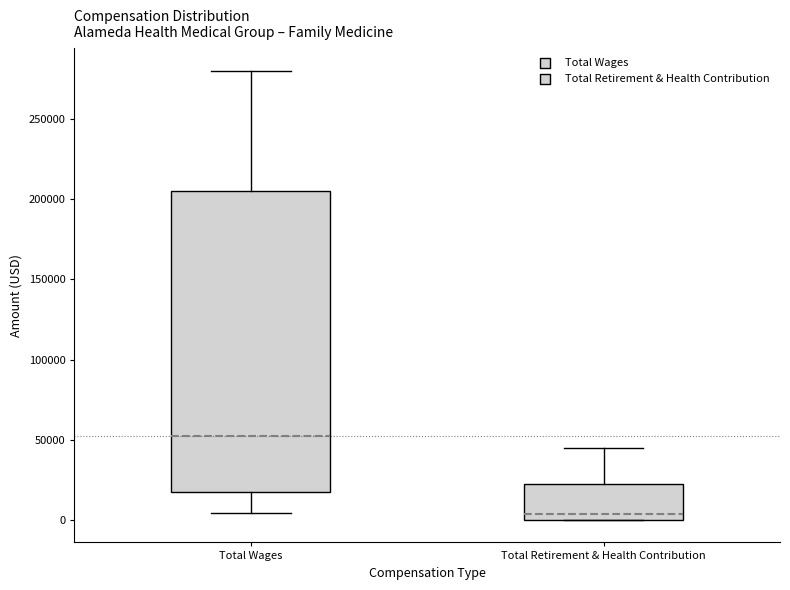

Which box's median line is the lowest?

Total Retirement & Health Contribution